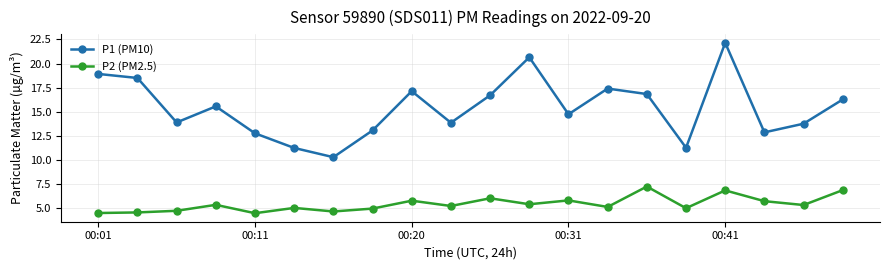

What is the smallest value displayed?

4.5